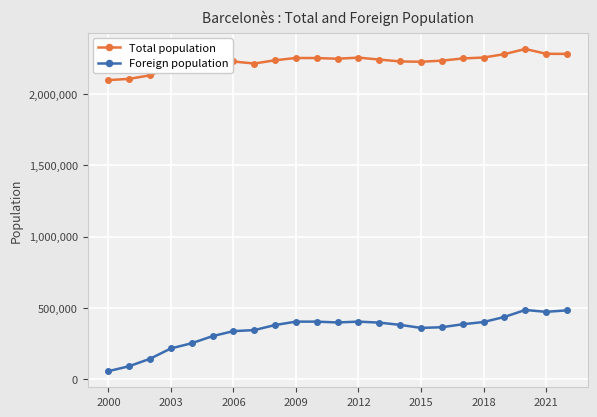

Which series has the largest range (max minus min)?

Foreign population